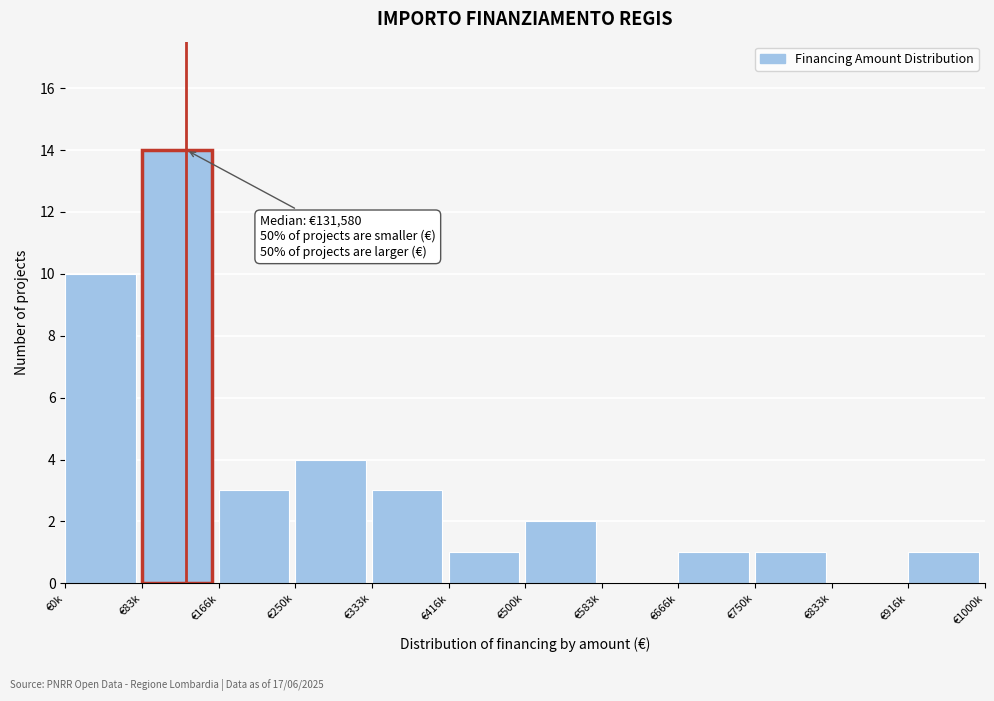

Reading left to right, transcribe all the data shown in this chart.

€0k=10	€83k=14	€166k=3	€250k=4	€333k=3	€416k=1	€500k=2	€583k=0	€666k=1	€750k=1	€833k=0	€916k=1